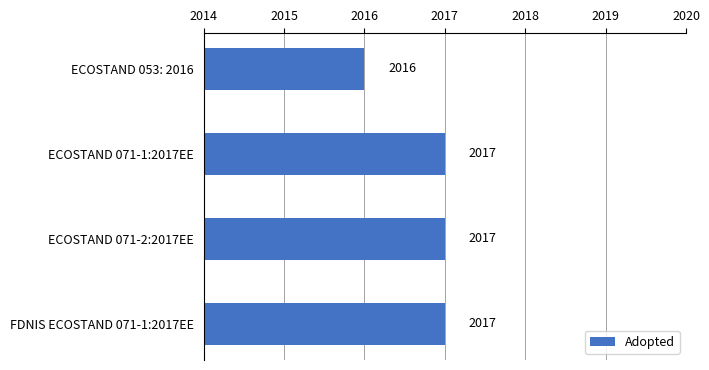

How many distinct data groups are displayed?

1